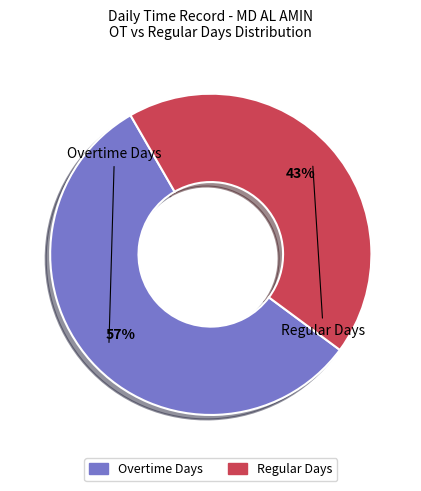

Count the number of slices in the pie.

2